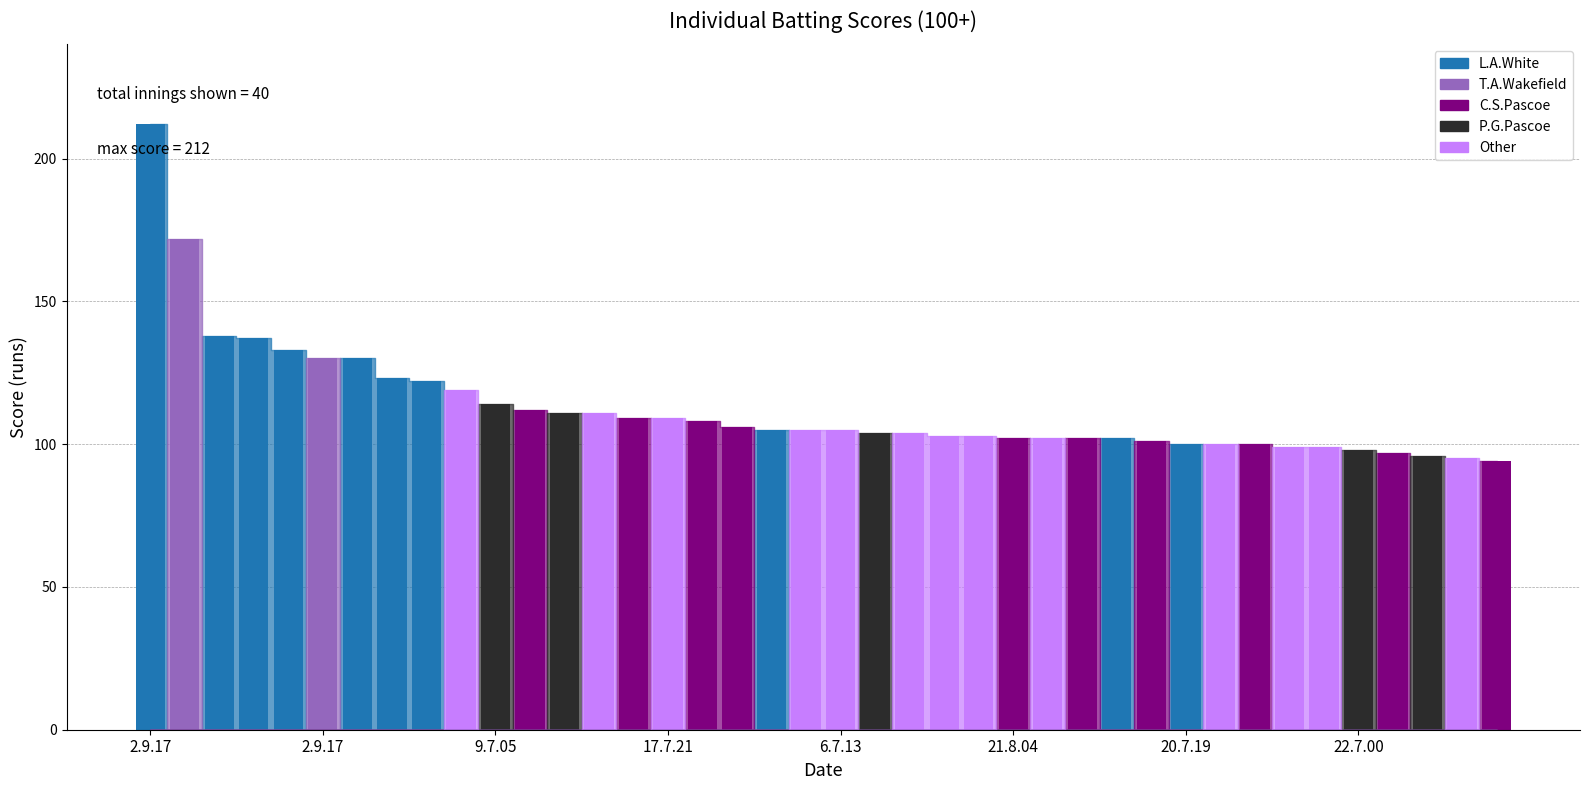

What is the minimum value shown in the chart?

94